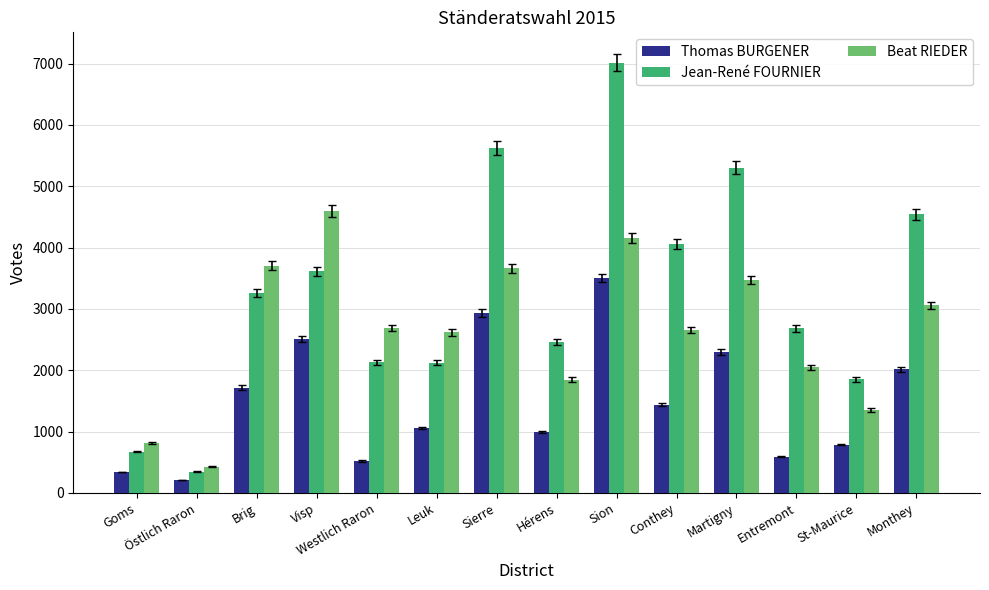

Is it true that Thomas BURGENER equals 2448 at Conthey?

False